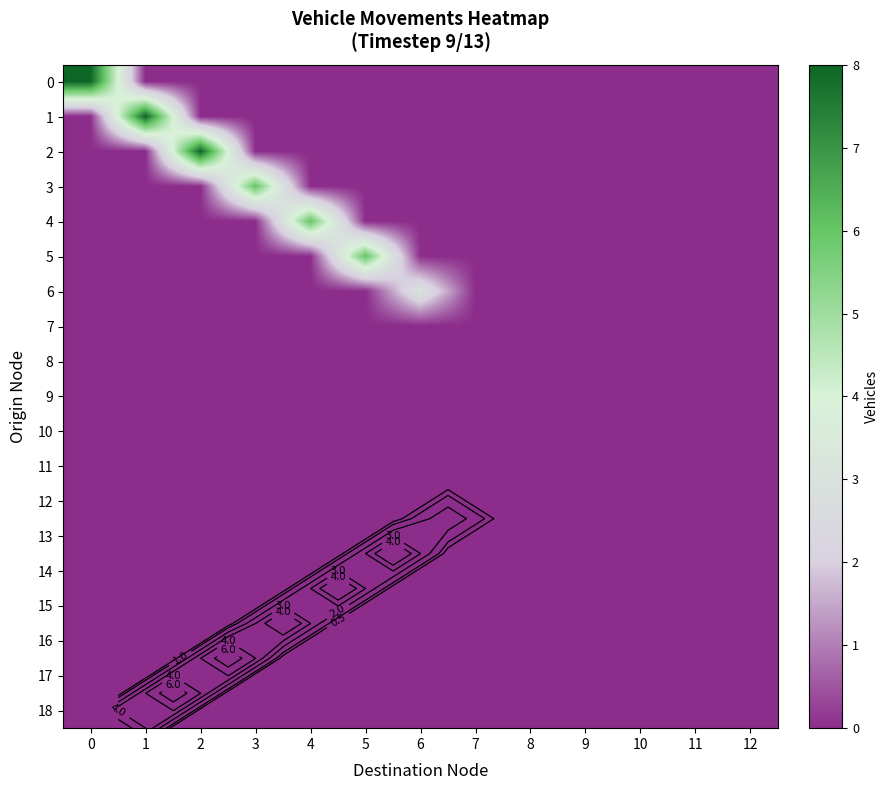

At how many categories does at least one series exceed 2?

7